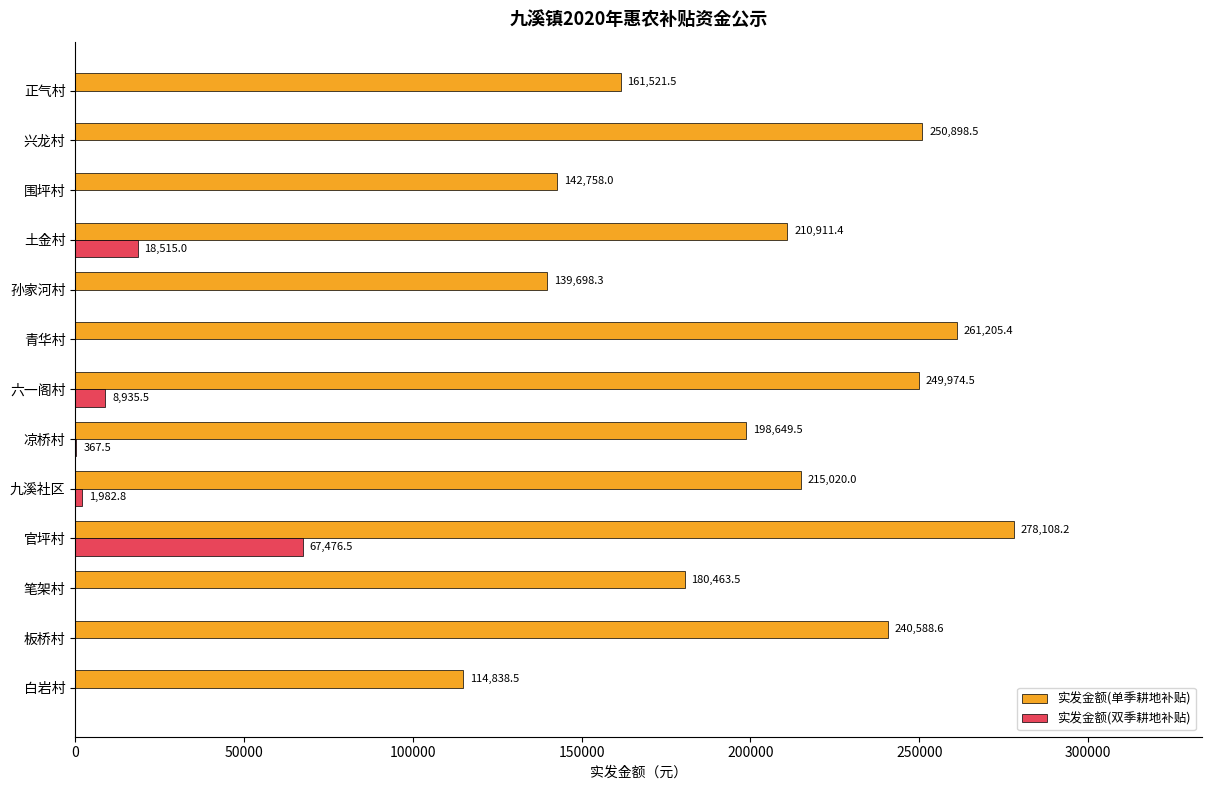

Where is 实发金额(双季耕地补贴) nearest to the value 33738?

土金村